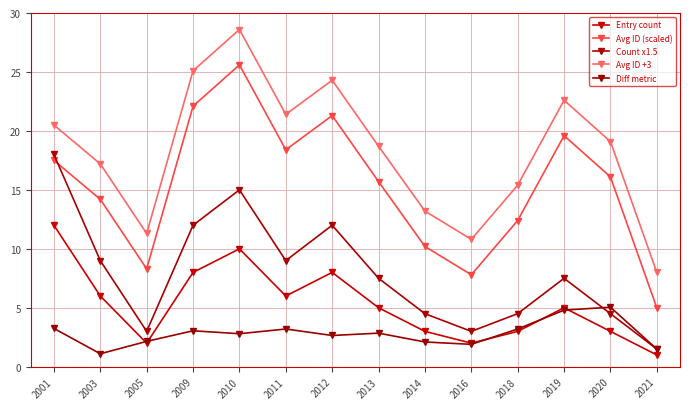

The value of Count x1.5 at 2018 is 4.5. True or false?

True